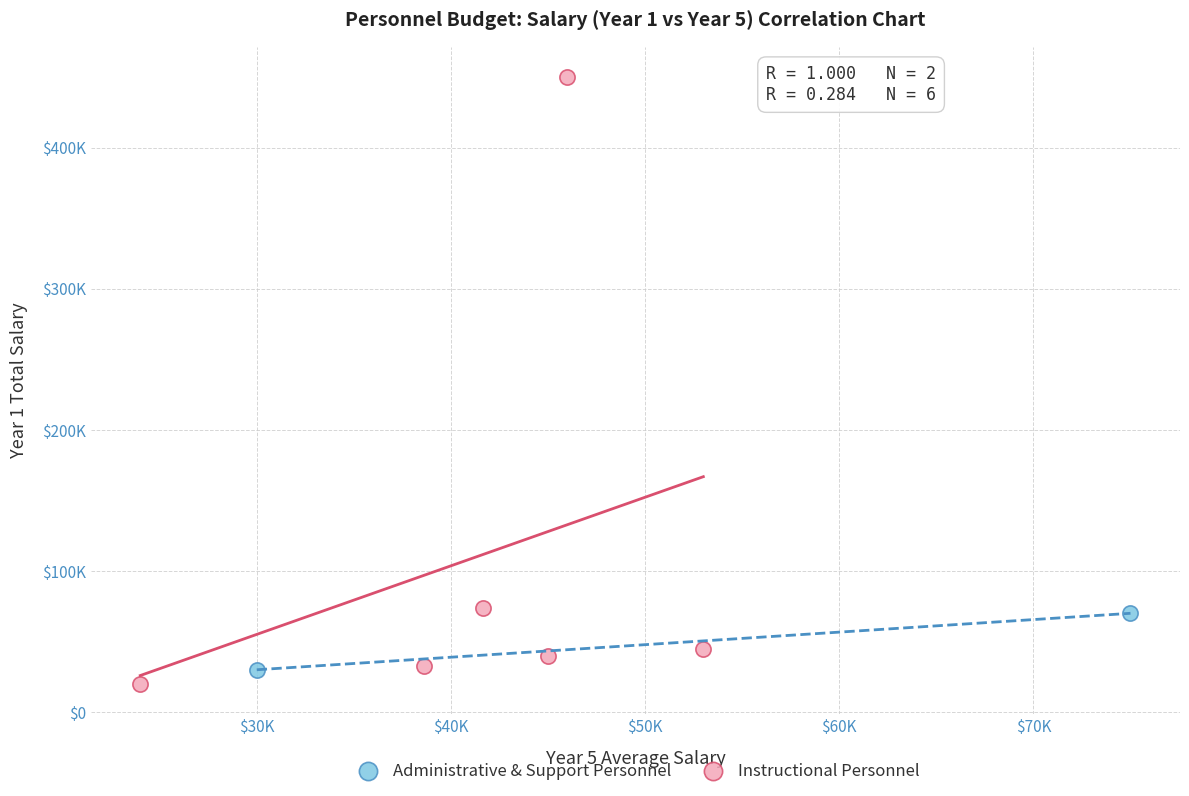

What are all the series names shown in the legend?

Administrative & Support Personnel, Instructional Personnel